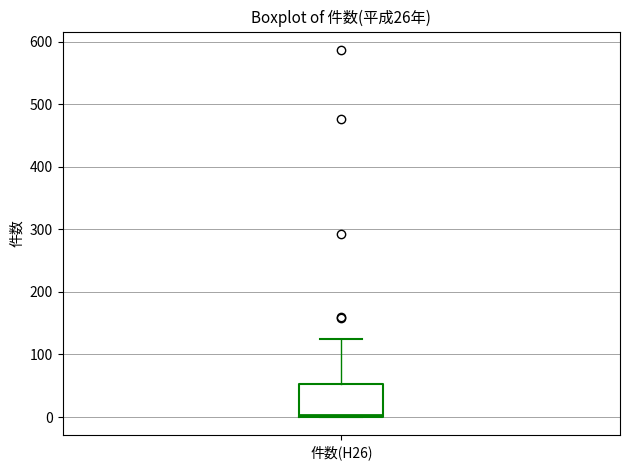

Transcribe this box plot: give where the median line is, the range the box spans, and where the two whiskers end, as read against the y-axis. The values are not printed on the chart, so give them approximately, as read against the axis.

median 0 (just above the box's lower edge), box 0 to 50, whiskers 0 to 130